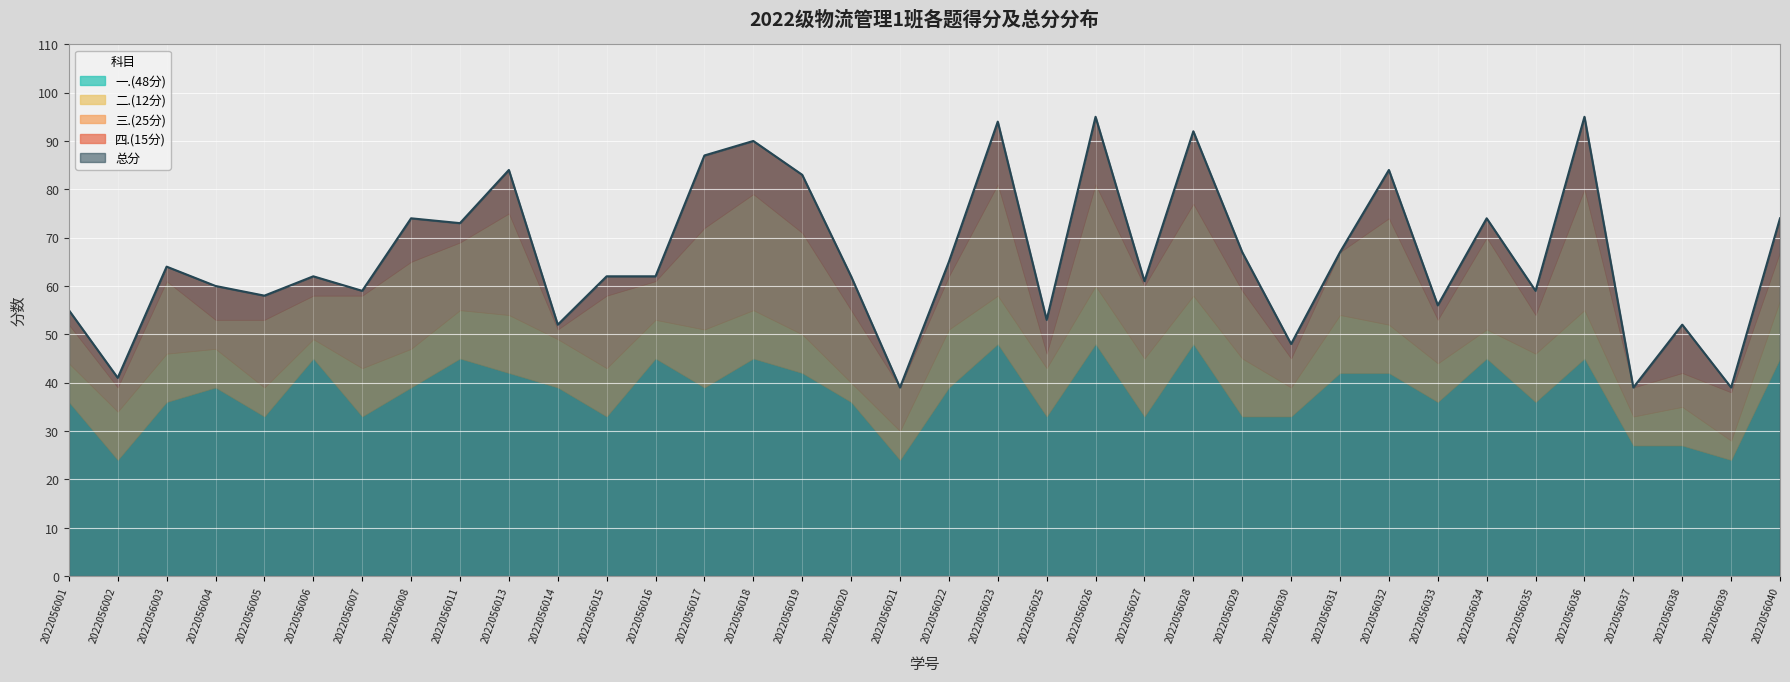

Where is 总分 nearest to the value 67?

2022056029